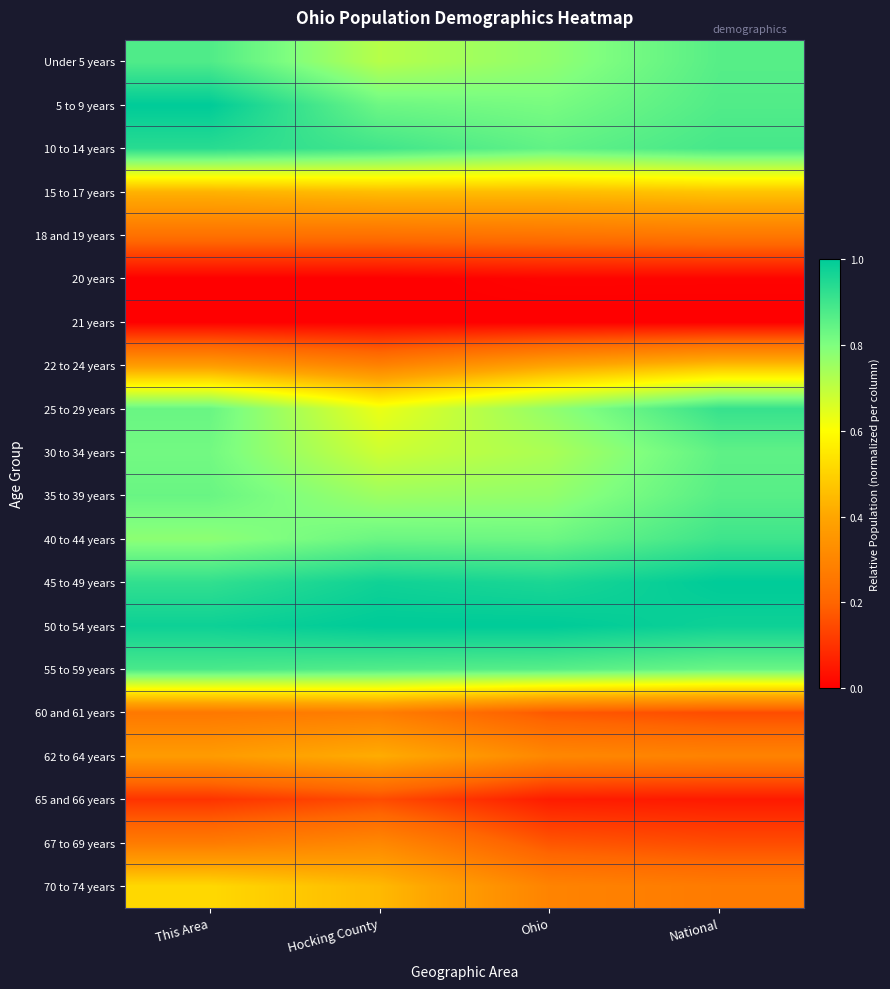

Between This Area and Hocking County, which series saw the biggest shift?

25 to 29 years